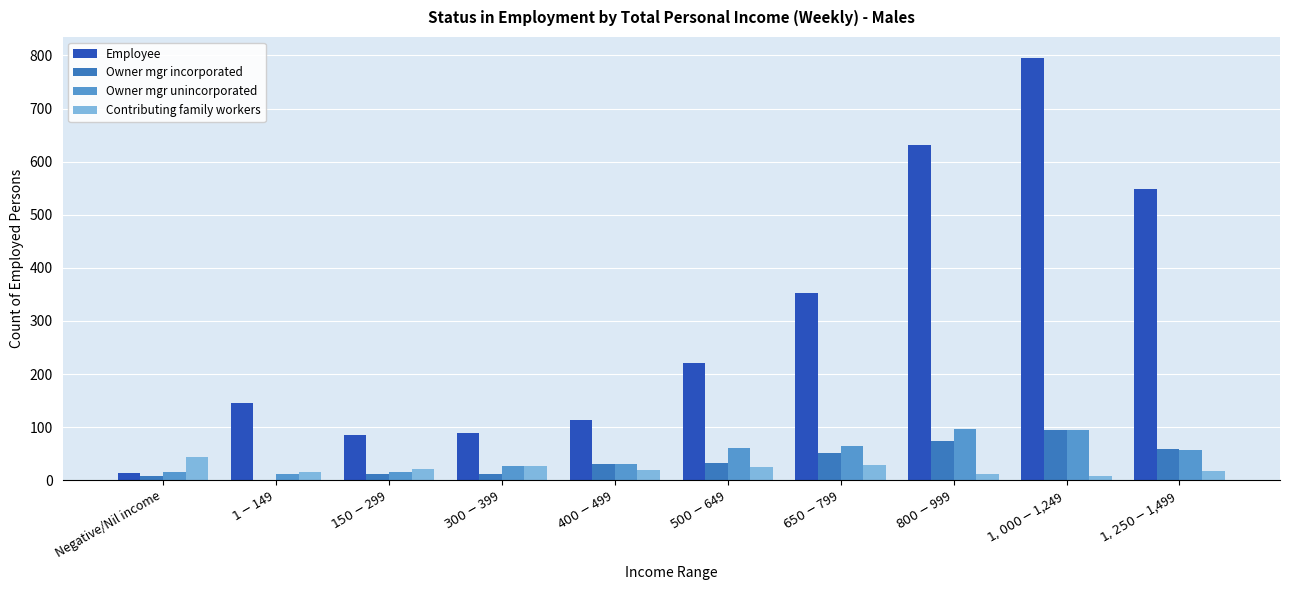

Which series has the largest total across all categories?

Employee